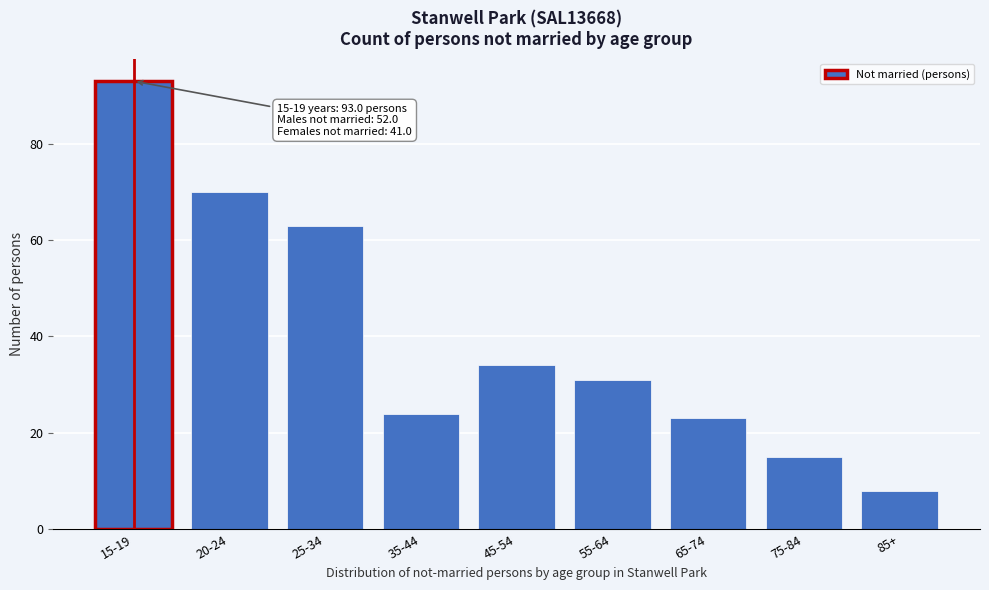

Reading left to right, what are all the values shown in this chart?

93	70	63	24	34	31	23	15	8